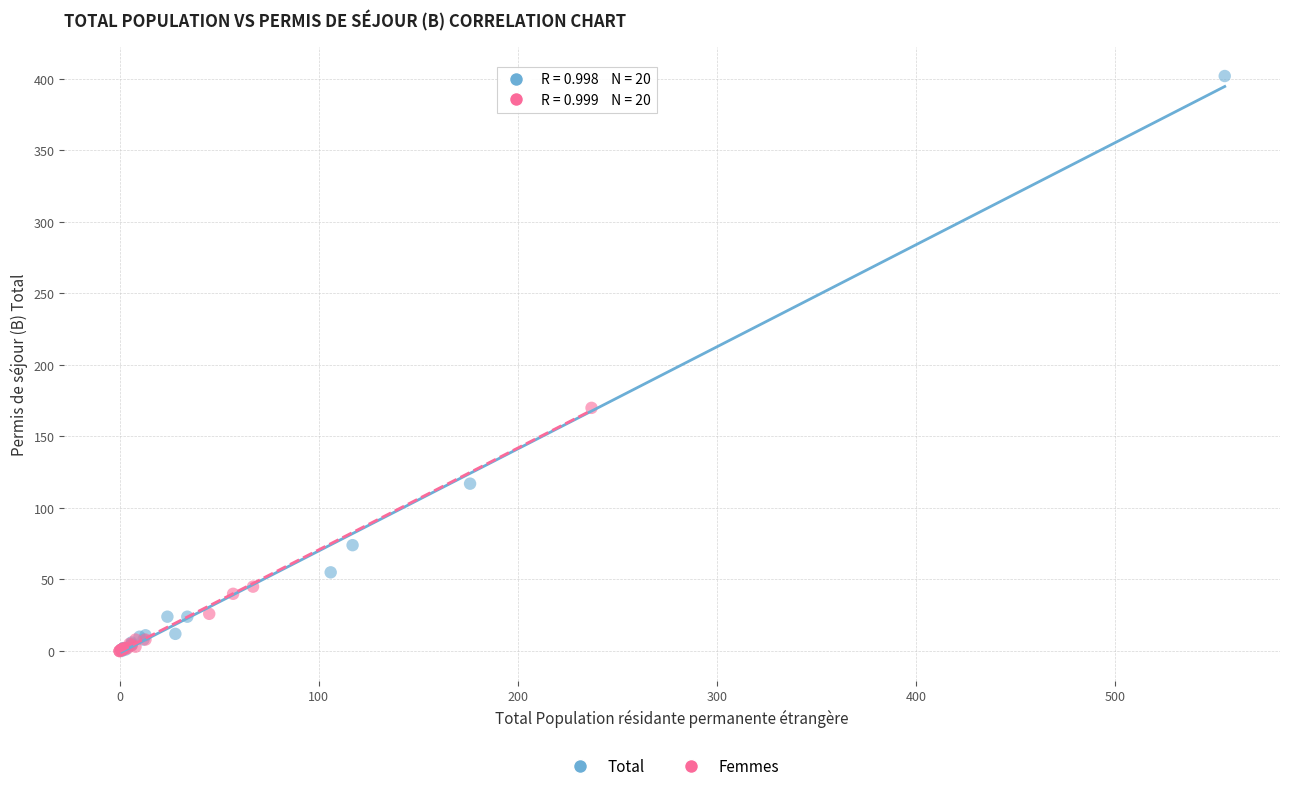

Which series has the largest Y range (max minus min)?

Total